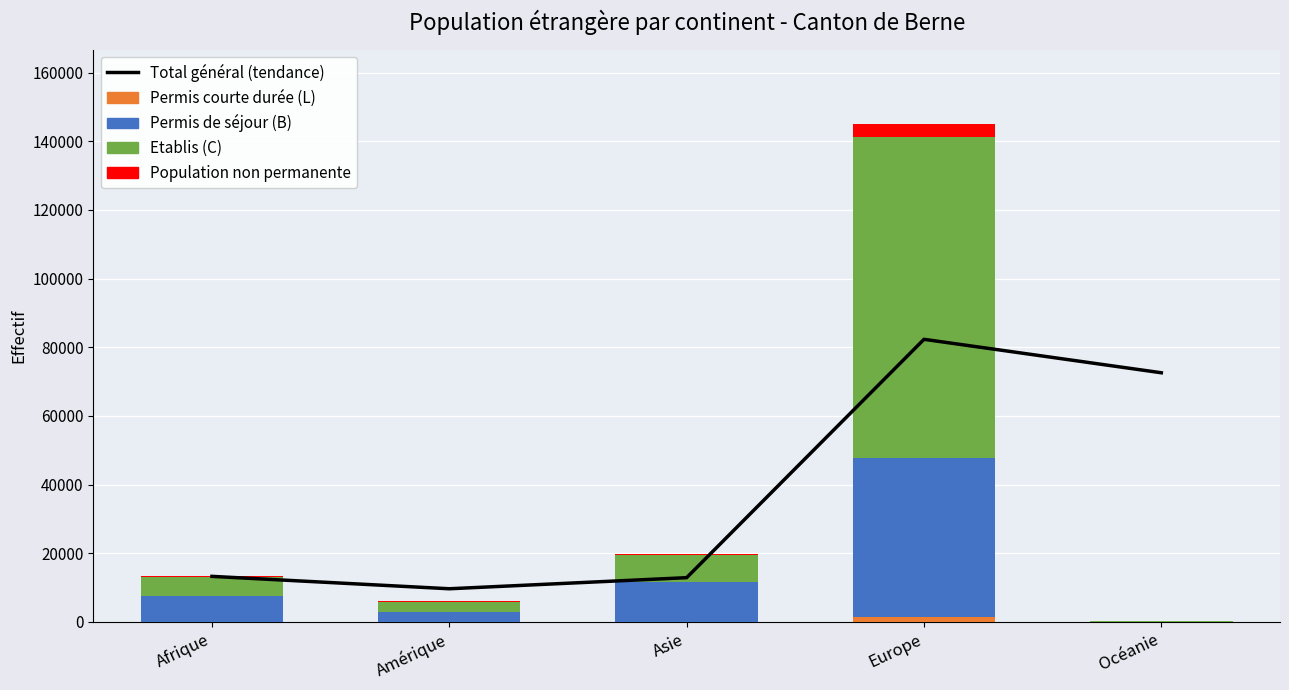

Are the bars horizontal?

No